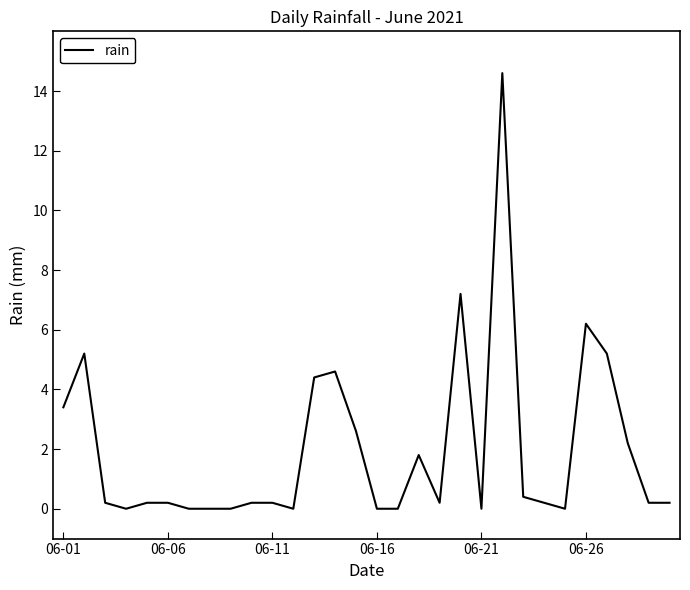

What is the difference between the maximum and minimum values?

14.6